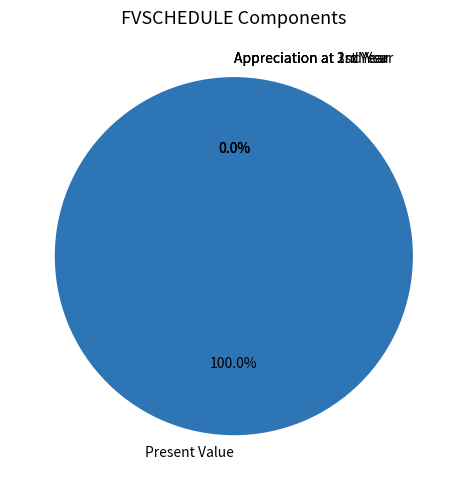

How many segments does this pie chart have?

4